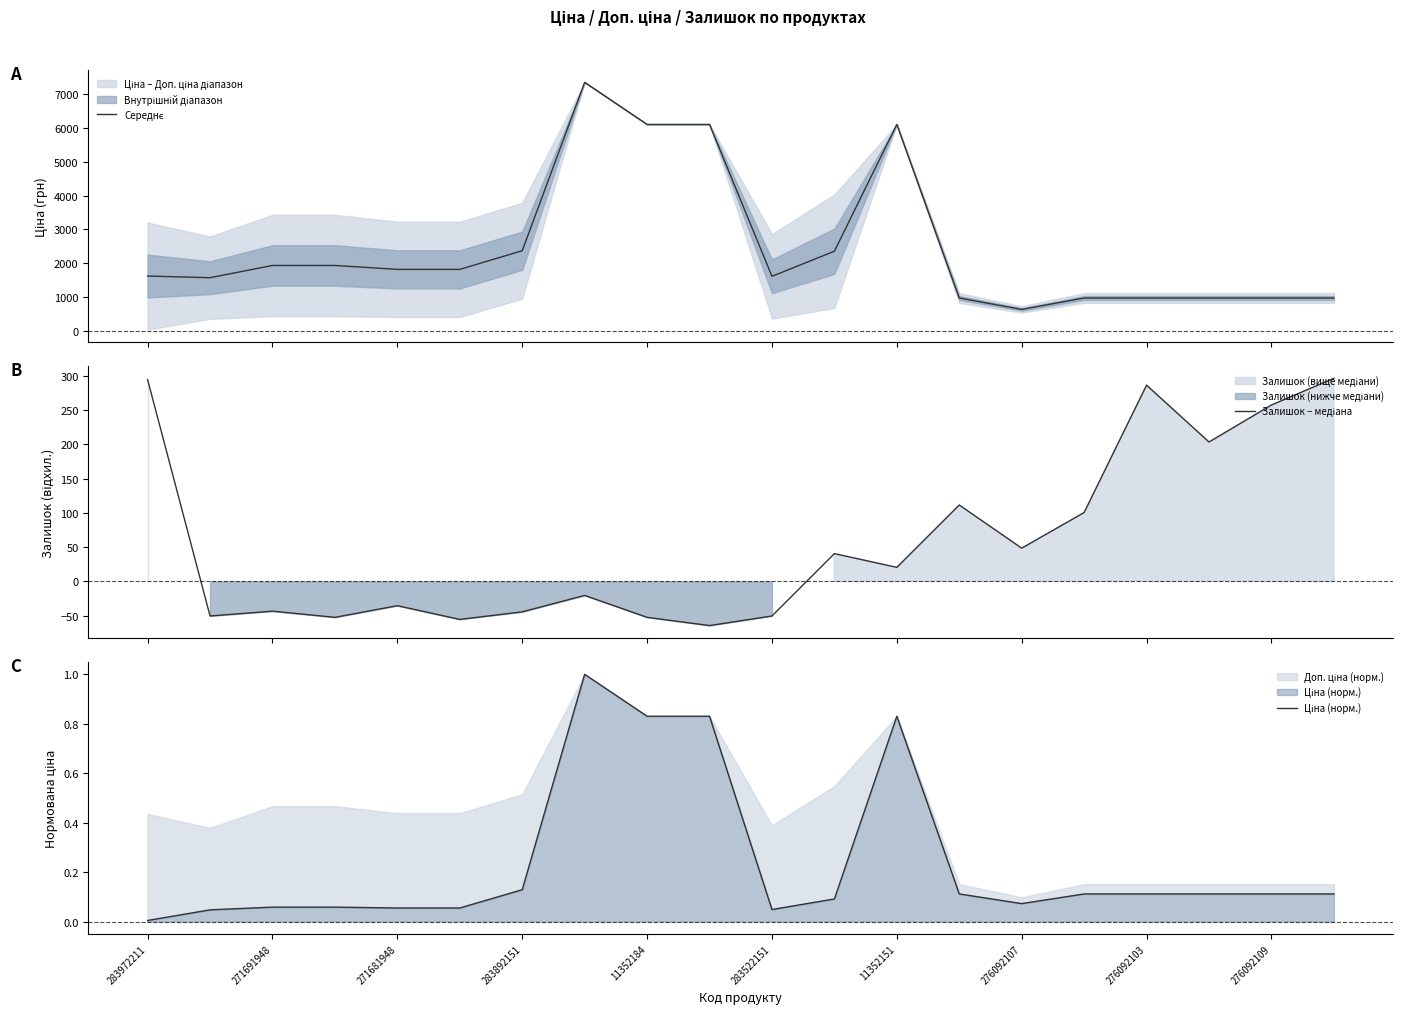

What is the value of the Ціна (норм.) point at the 16th from the left?

0.1